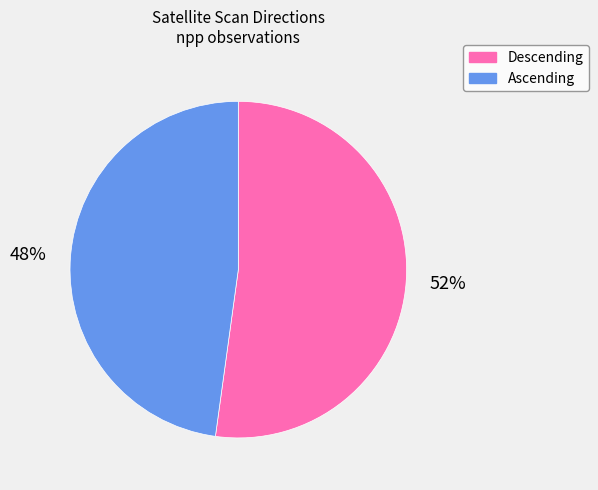

To the nearest percent, what is the average slice percentage?

50%